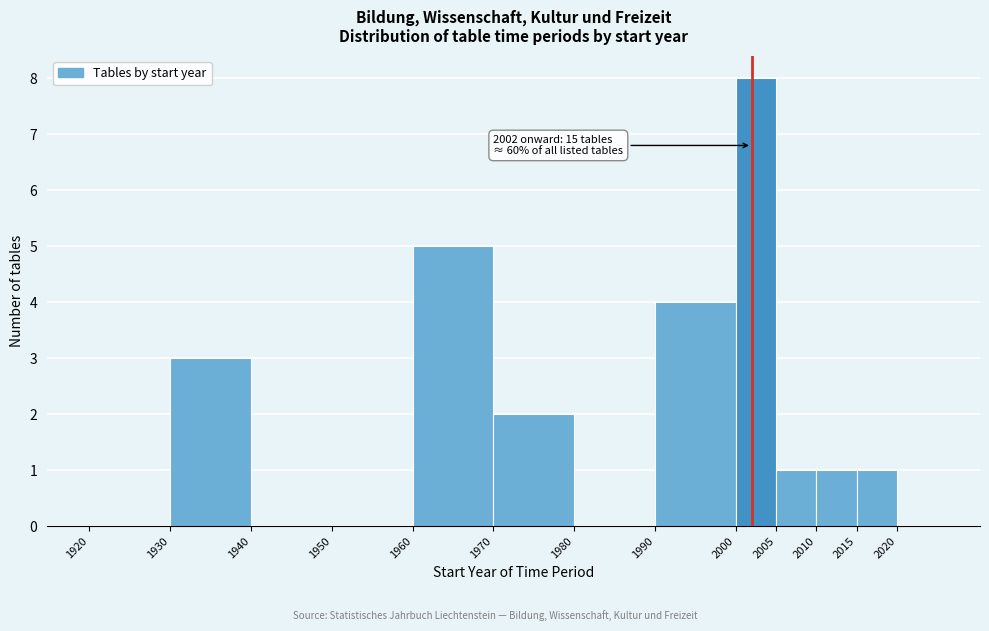

Over which range of the x-axis is the bar tallest?

2000 to 2005